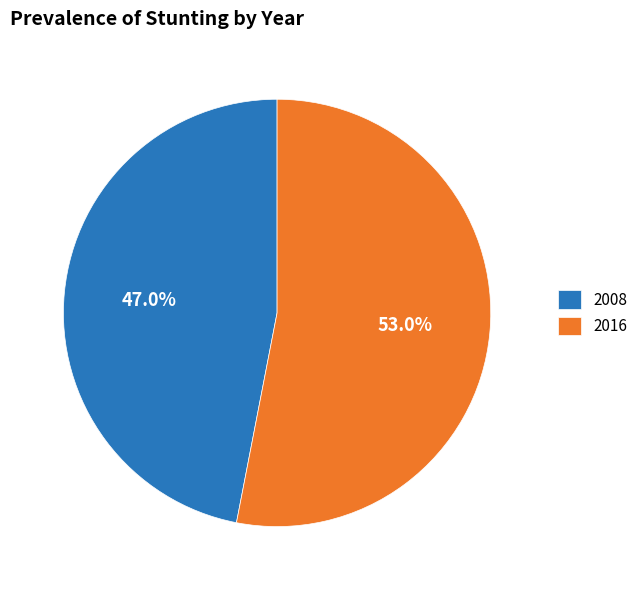

Does 2008 represent more than half of the total?

No